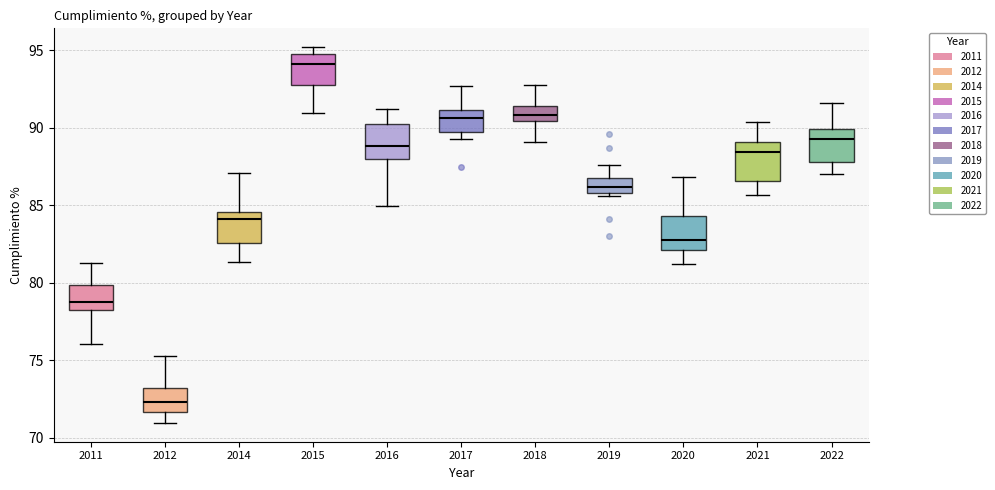

Reading left to right, transcribe this box plot: for each box, give where its median line is, the range the box spans, and where its two whiskers end, as read against the y-axis. The values are not printed on the chart, so give them approximately, as read against the axis.

2011: median 78.5, box 78.0 to 80.0, whiskers 76.0 to 81.5
2012: median 72.5, box 71.5 to 73.0, whiskers 71.0 to 75.5
2014: median 84.0, box 82.5 to 84.5, whiskers 81.5 to 87.0
2015: median 94.0, box 93.0 to 95.0, whiskers 91.0 to 95.0 (just above the box's upper edge)
2016: median 89.0, box 88.0 to 90.0, whiskers 85.0 to 91.0
2017: median 90.5, box 89.5 to 91.0, whiskers 89.5 (just below the box's lower edge) to 92.5
2018: median 91.0, box 90.5 to 91.5, whiskers 89.0 to 93.0
2019: median 86.0 (inside the box), box 86.0 to 87.0, whiskers 85.5 to 87.5
2020: median 83.0, box 82.0 to 84.5, whiskers 81.0 to 87.0
2021: median 88.5, box 86.5 to 89.0, whiskers 85.5 to 90.5
2022: median 89.5, box 88.0 to 90.0, whiskers 87.0 to 91.5